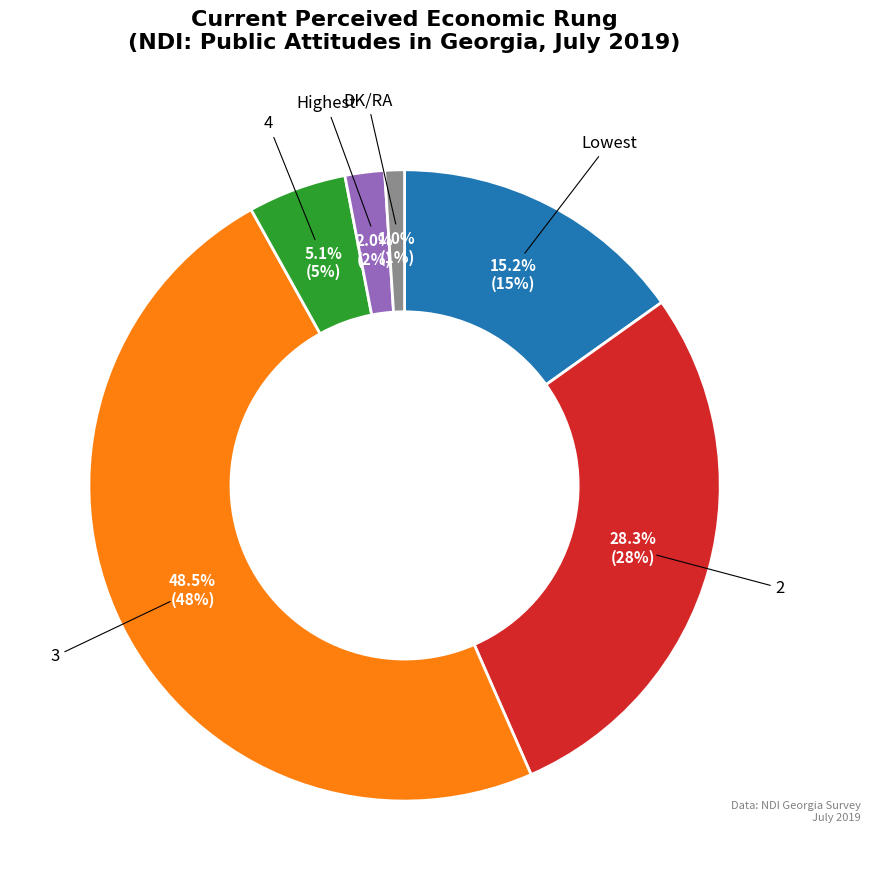

What portion of the pie excludes 4?

94.9%